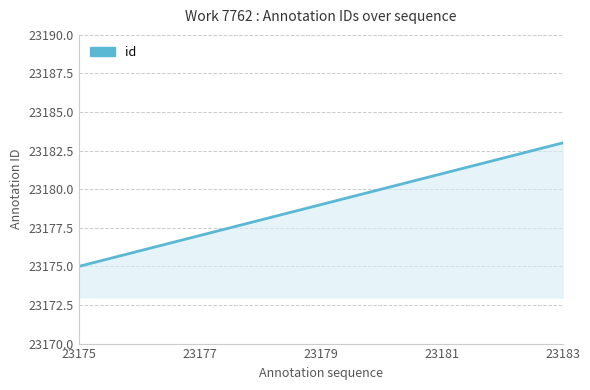

What is the smallest value displayed?

23175.0